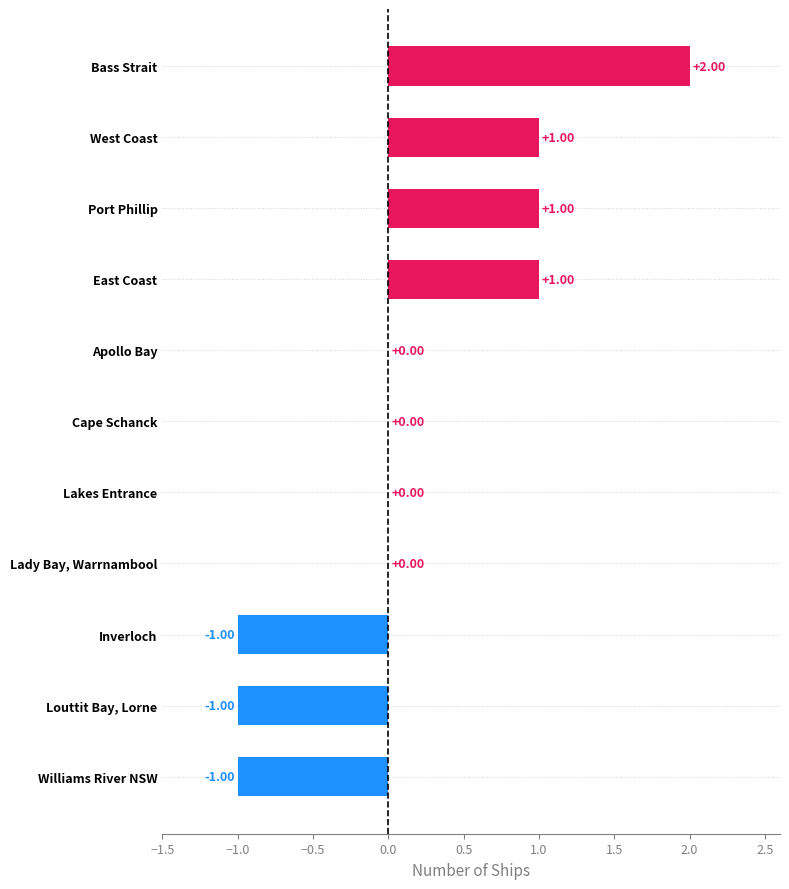

Between West Coast and Williams River NSW, which is larger?

West Coast